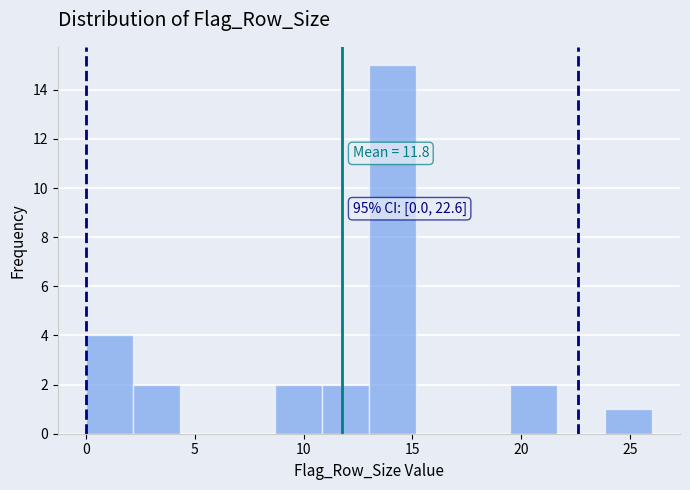

Which range on the x-axis has the tallest bar?

13.0 to 15.0